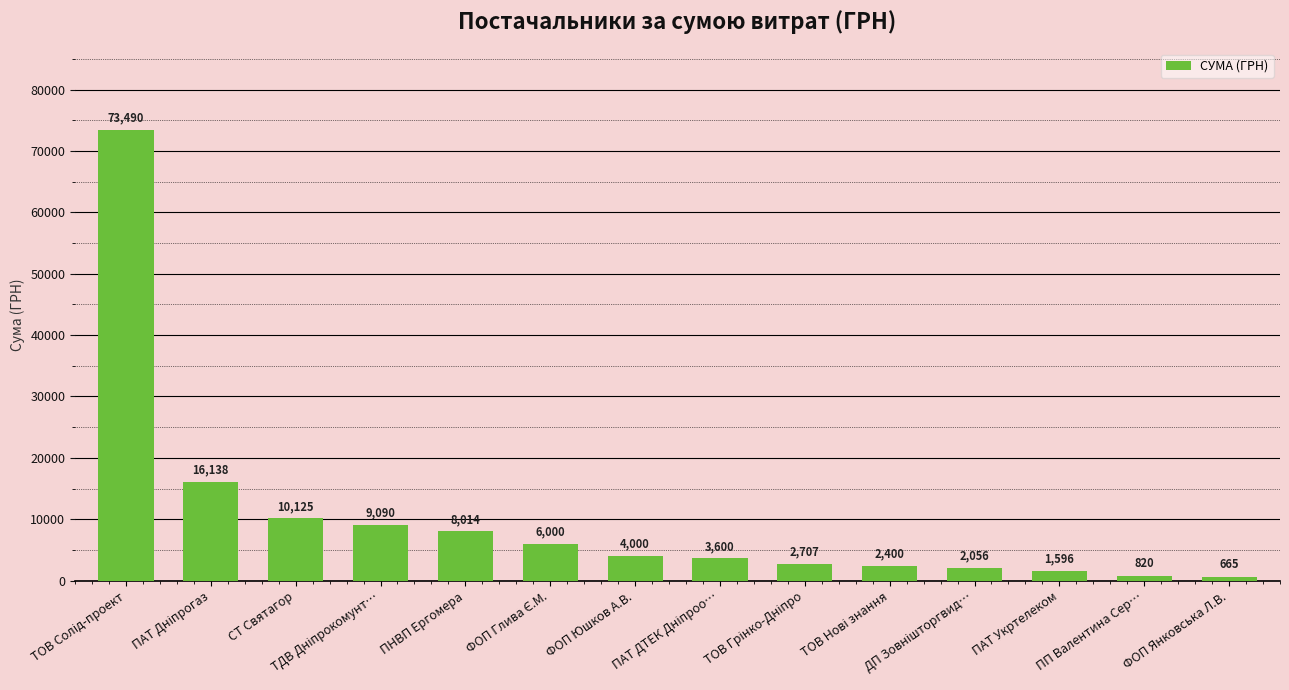

What is the average value?

10050.1